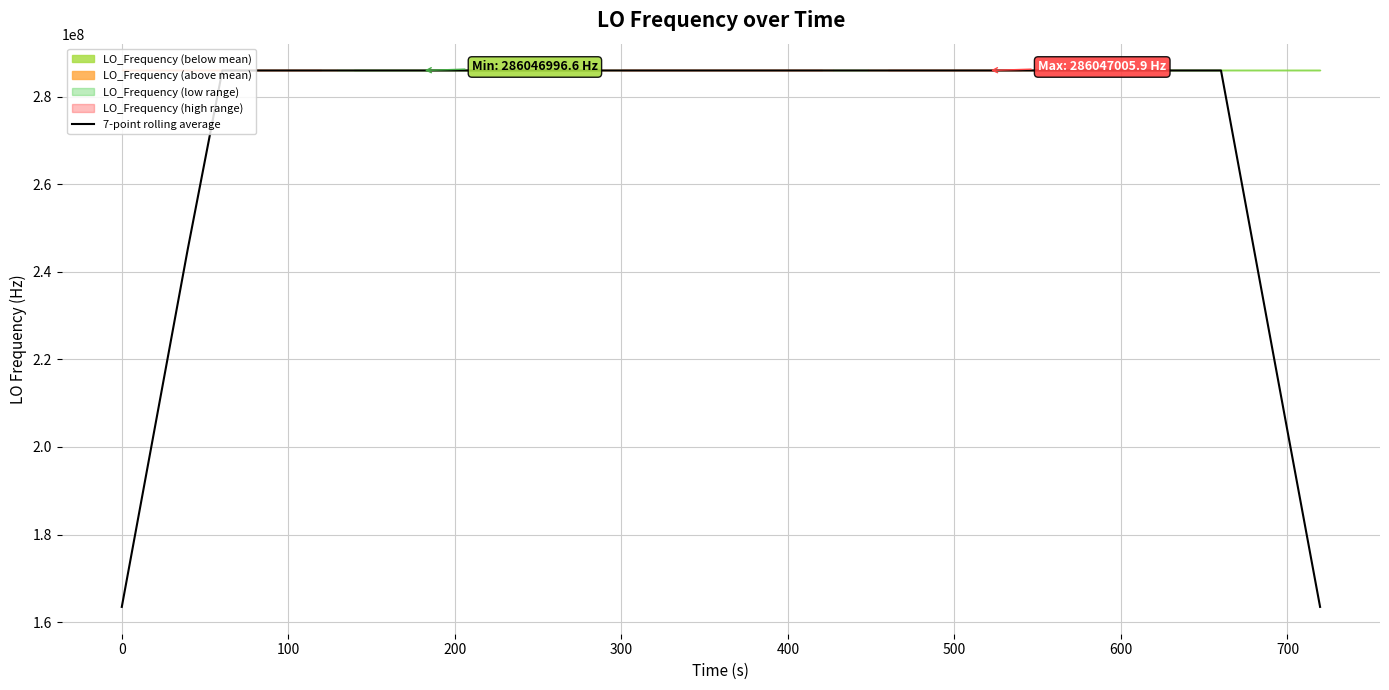

What is the difference between the maximum and minimum values?

122591573.7